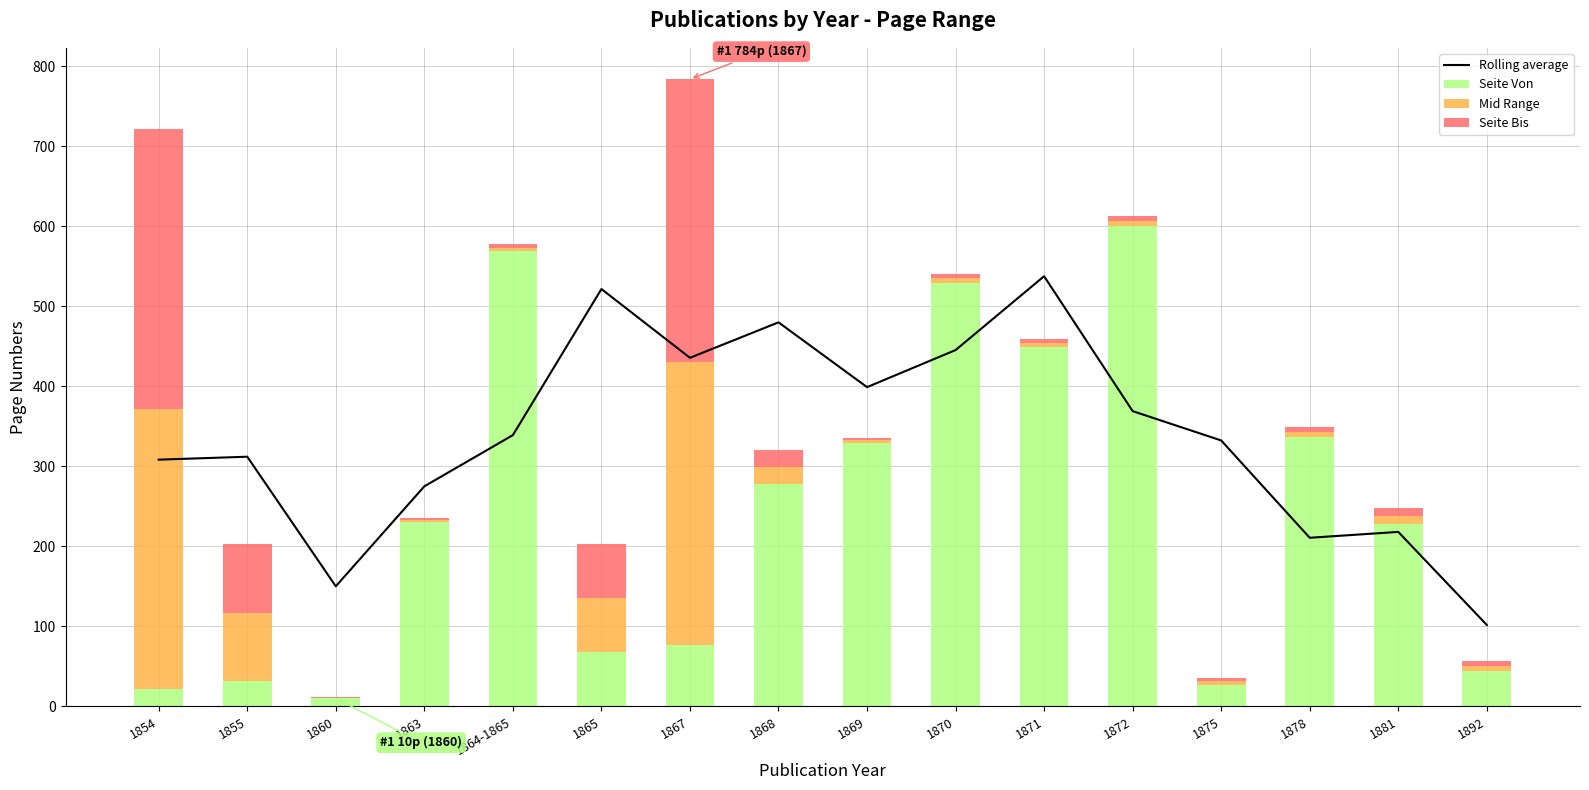

What is the maximum value for Seite Von?

600.0